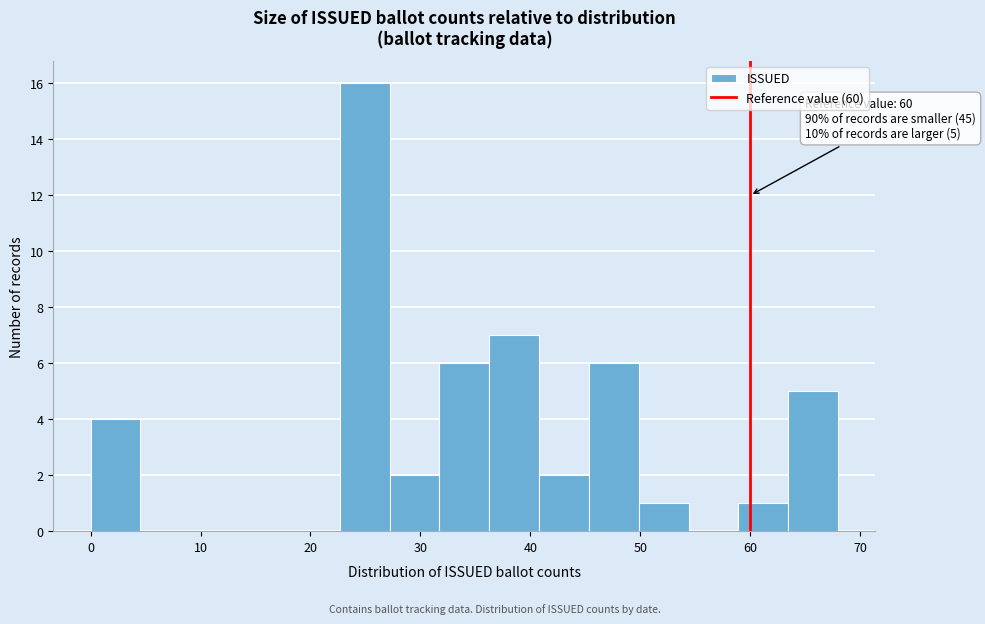

Over which range of the x-axis is the bar tallest?

23 to 27